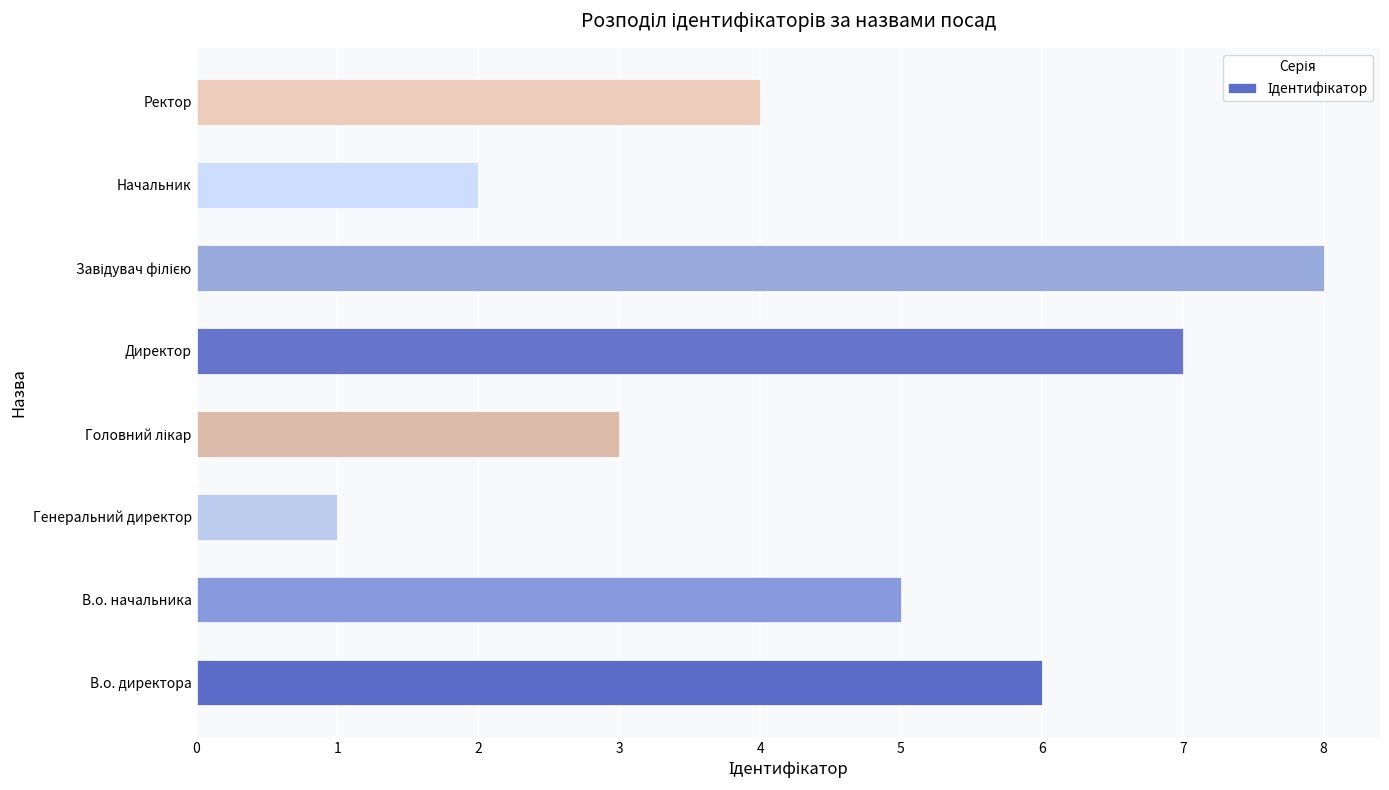

What is the difference between the maximum and minimum values?

7